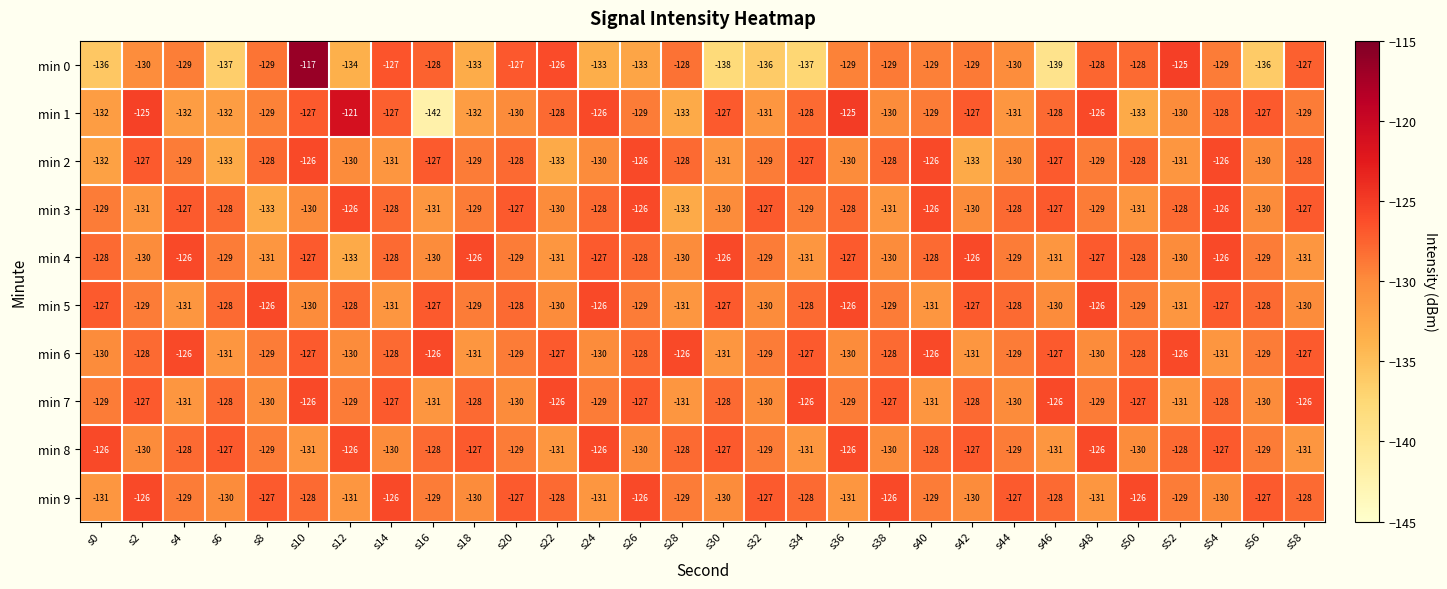

True or false: min 8 has a value of -130 at s50.

True